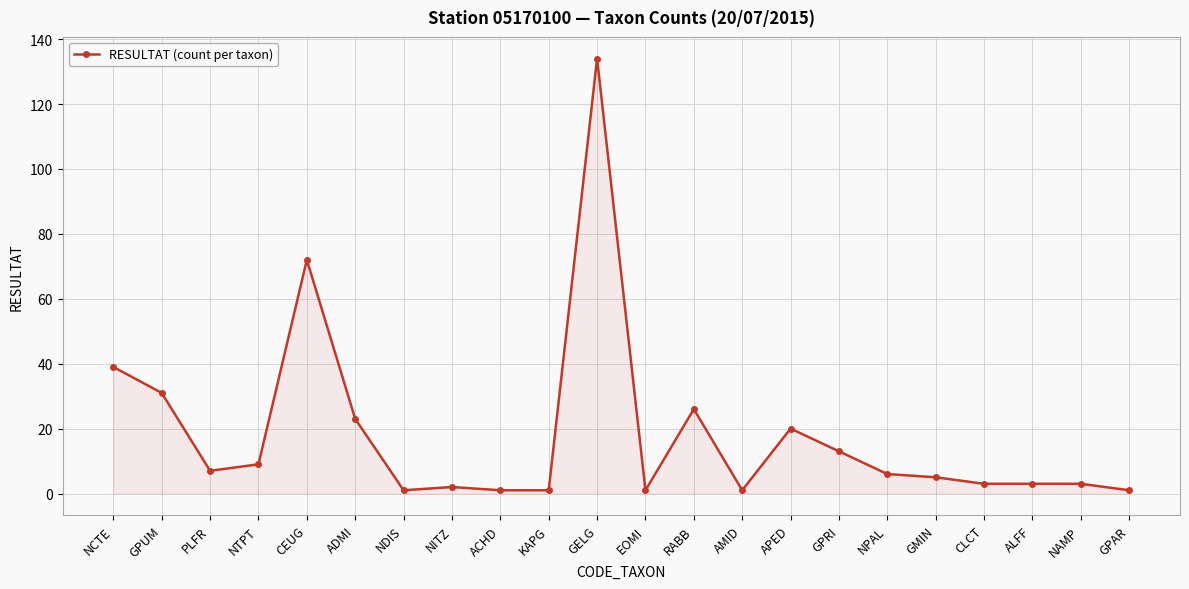

True or false: the data has more than 2 interior local peaks.

True